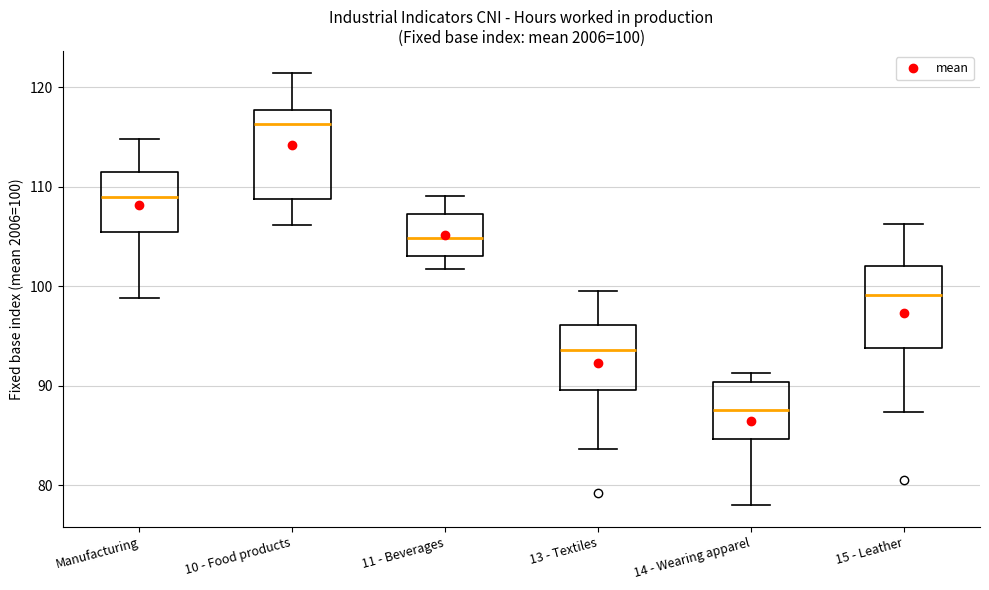

Which box's median line is the lowest?

14 - Wearing apparel